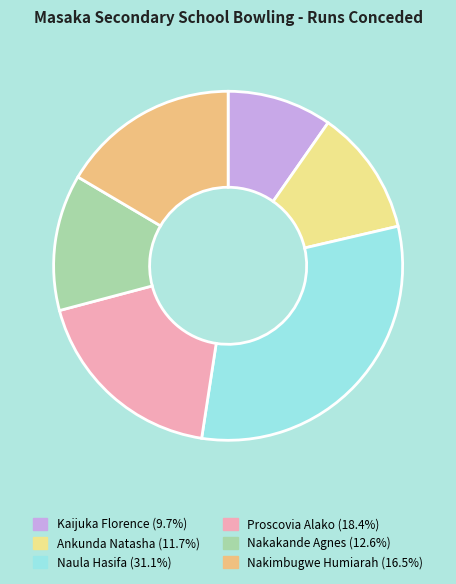

Combined, do Naula Hasifa and Ankunda Natasha account for over 50%?

No